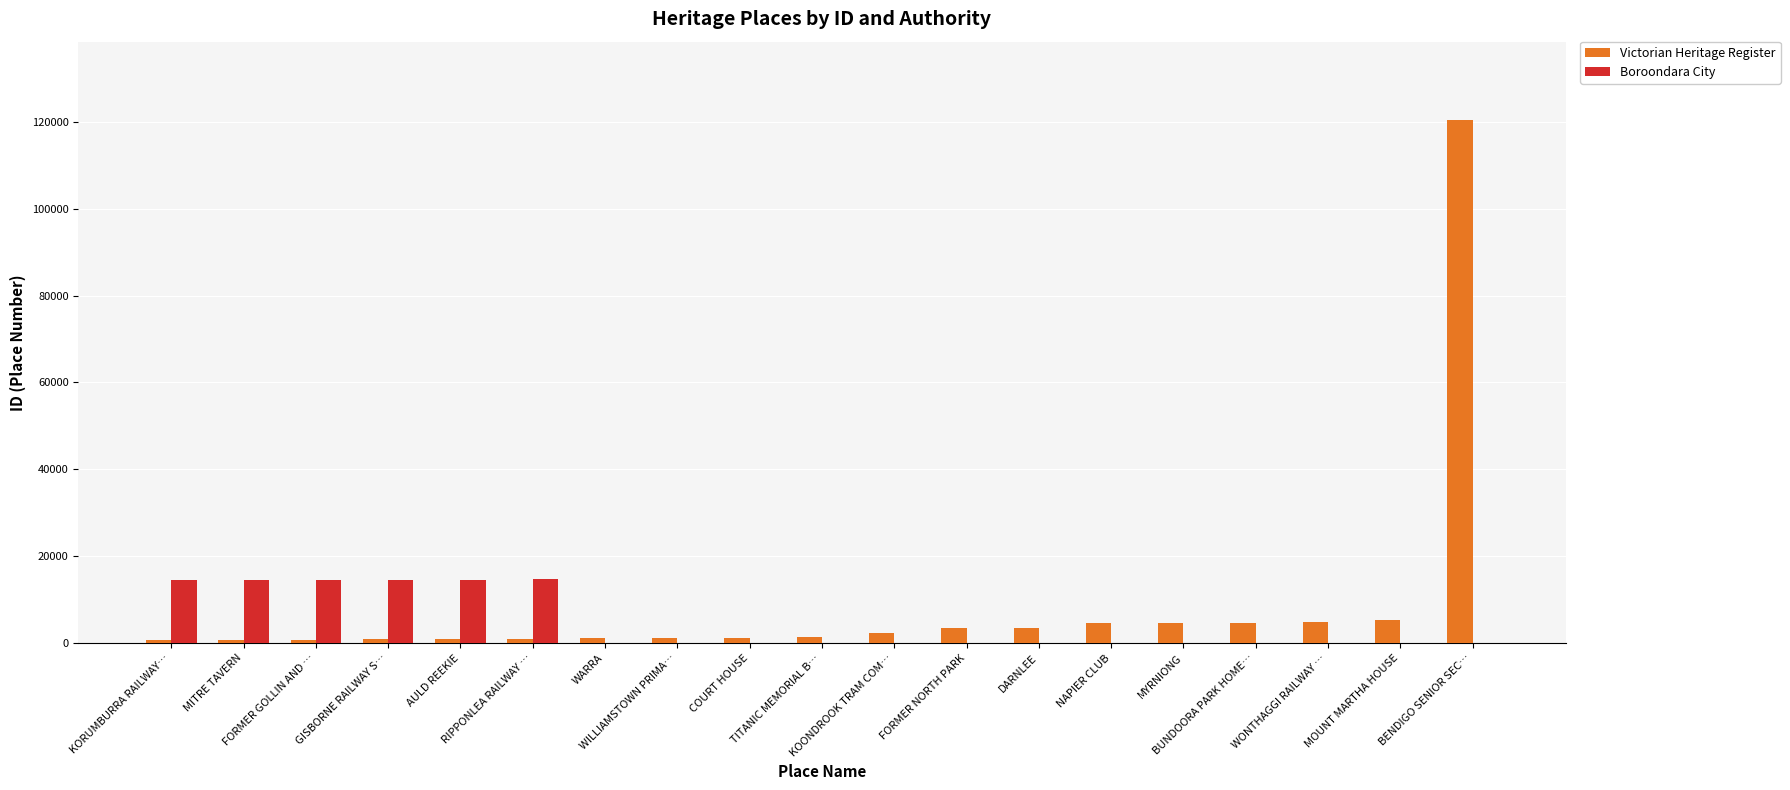

What is the sum of all Boroondara City values?

87727